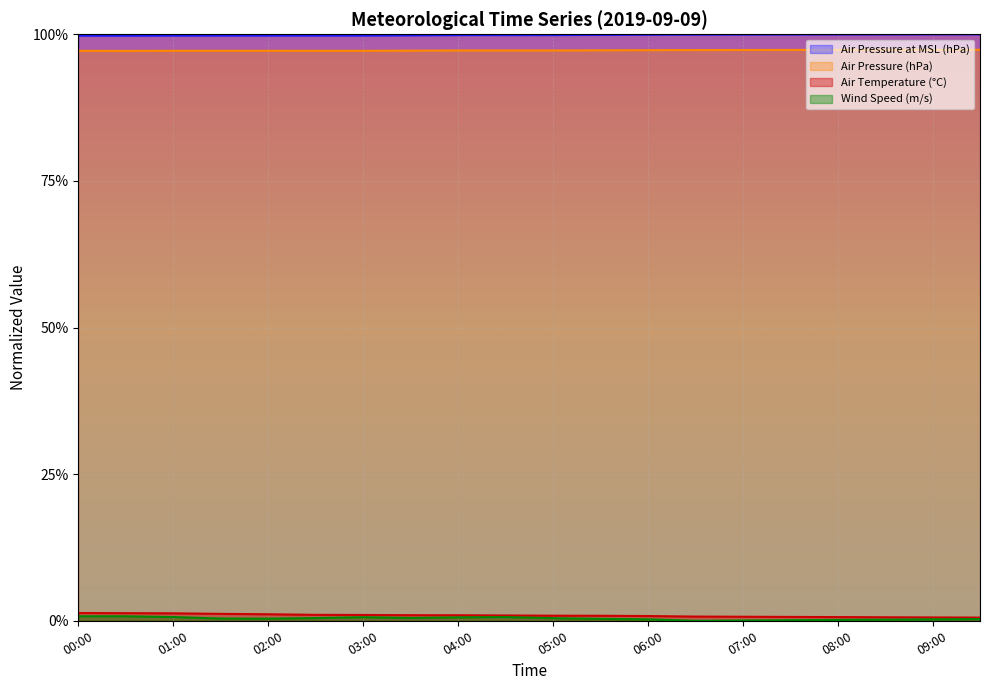

How many lines are shown in the chart?

4